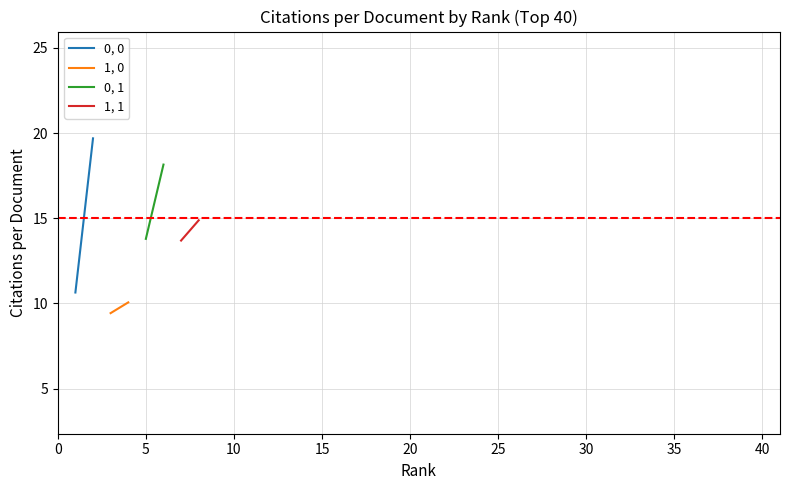

How many lines are shown in the chart?

4